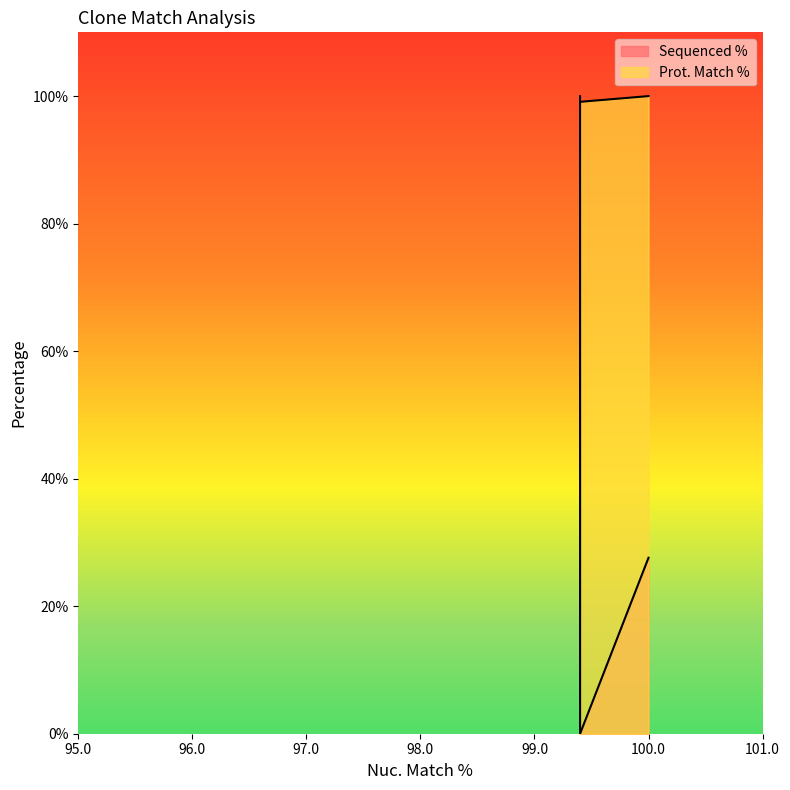

True or false: Prot. Match % has a value of 99.1 at 99.4.

True